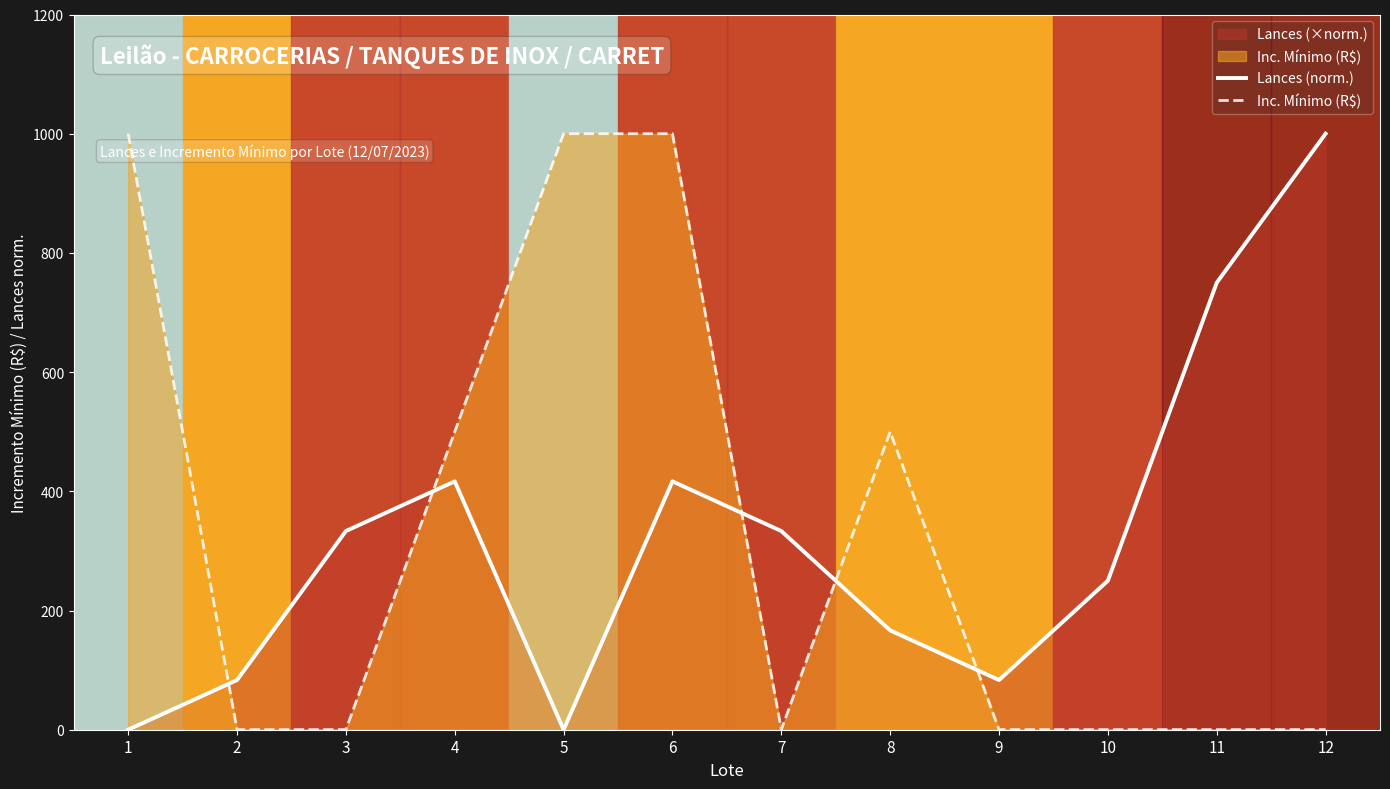

Where do Inc. Mínimo (R$) and Lances (norm.) first cross each other?

1 and 2